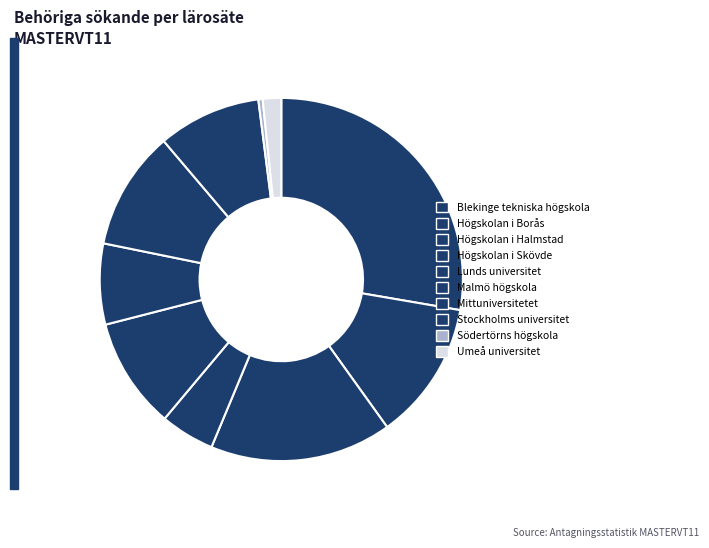

What is the change in value from Högskolan i Borås to Högskolan i Halmstad?

+487